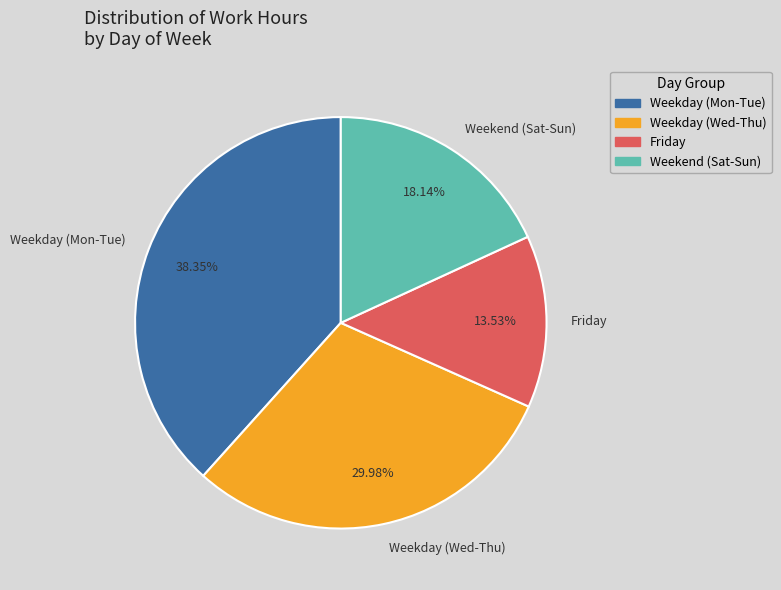

Between Weekday (Wed-Thu) and Friday, which is larger?

Weekday (Wed-Thu)